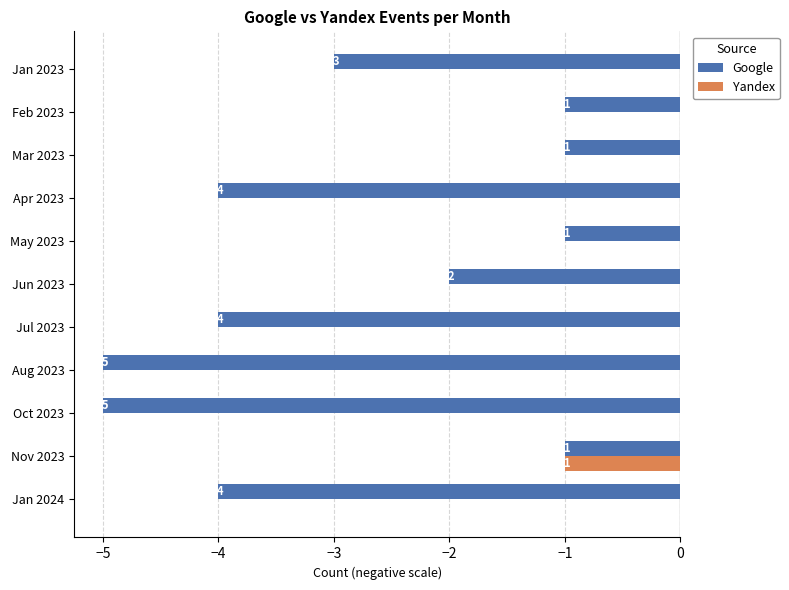

True or false: Google has a value of 0 at Nov 2023.

False